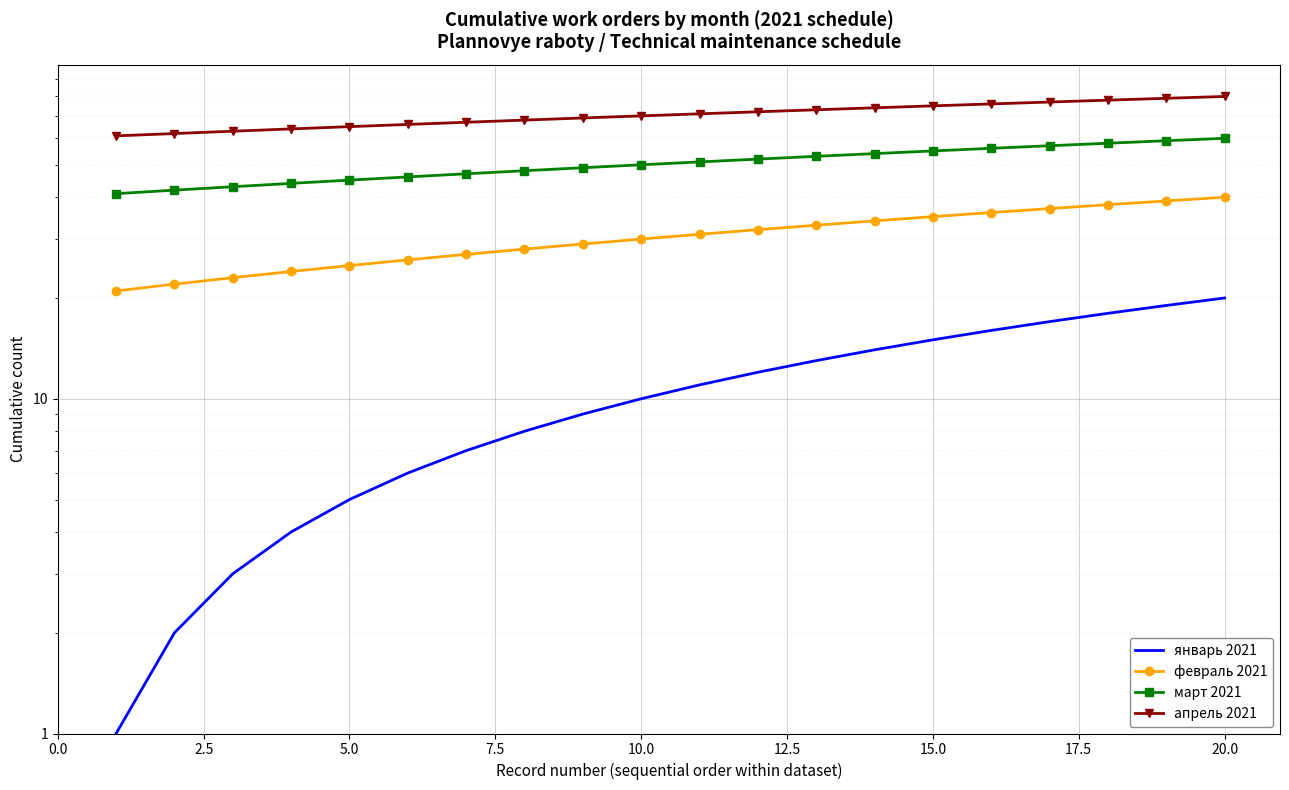

How many lines are shown in the chart?

4